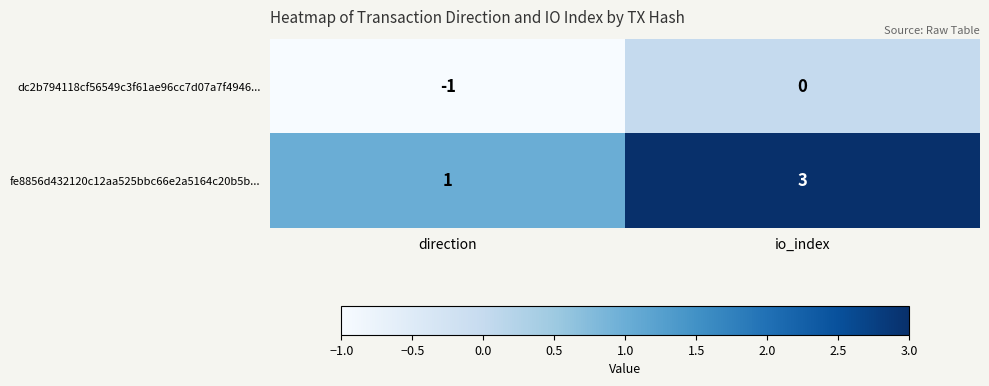

True or false: dc2b794118cf56549c3f61ae96cc7d07a7f4946... has a value of -1 at direction.

True